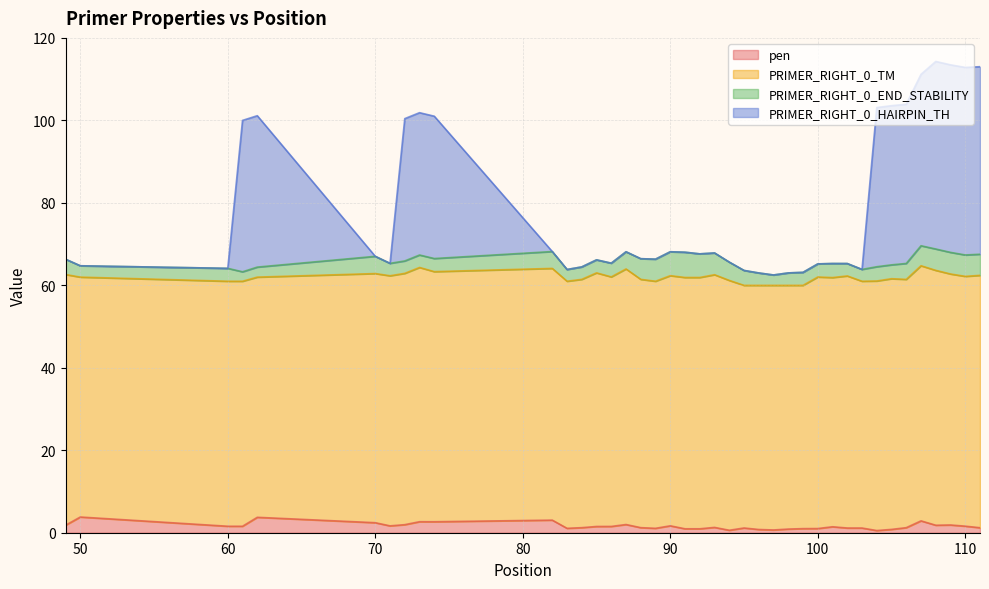

How many lines are shown in the chart?

4